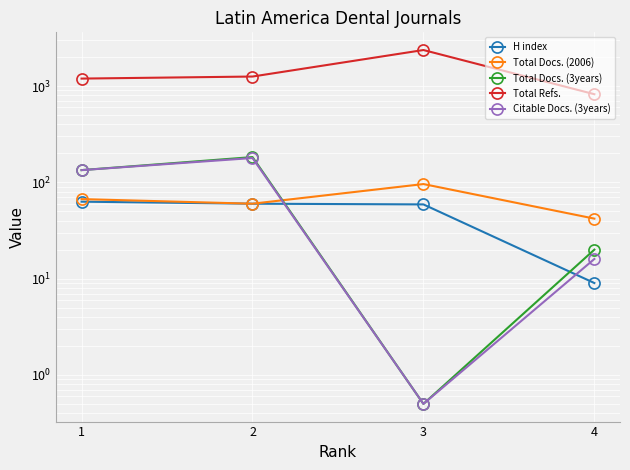

What is the value of the Total Docs. (2006) point at the 2nd from the left?

60.0